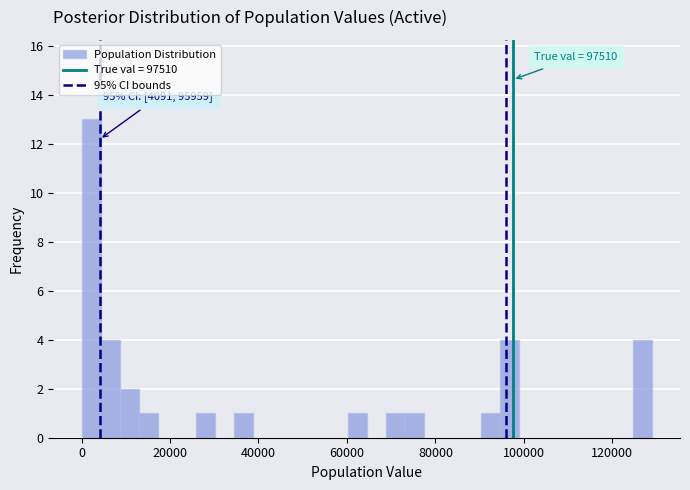

Read against the x-axis, roughly where is the centre of the tallest bar?

2000